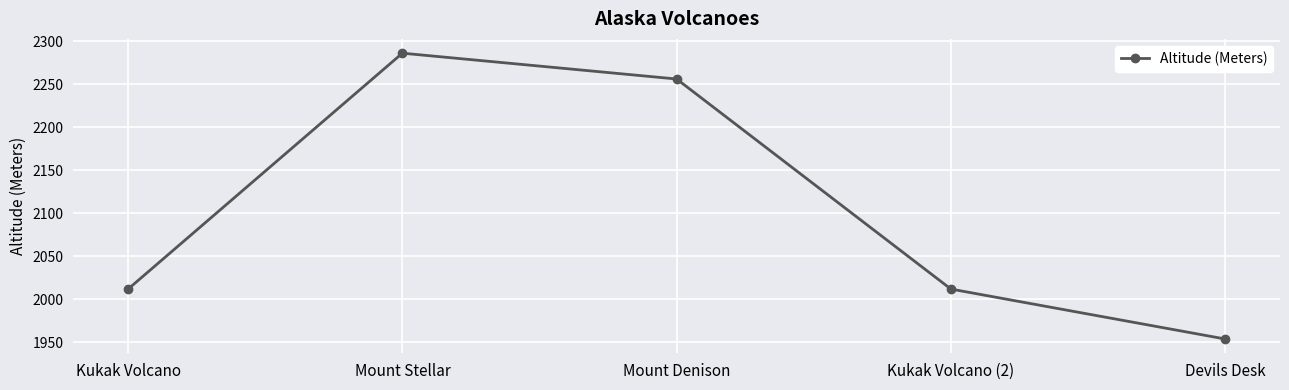

How many values are below 2012?

1